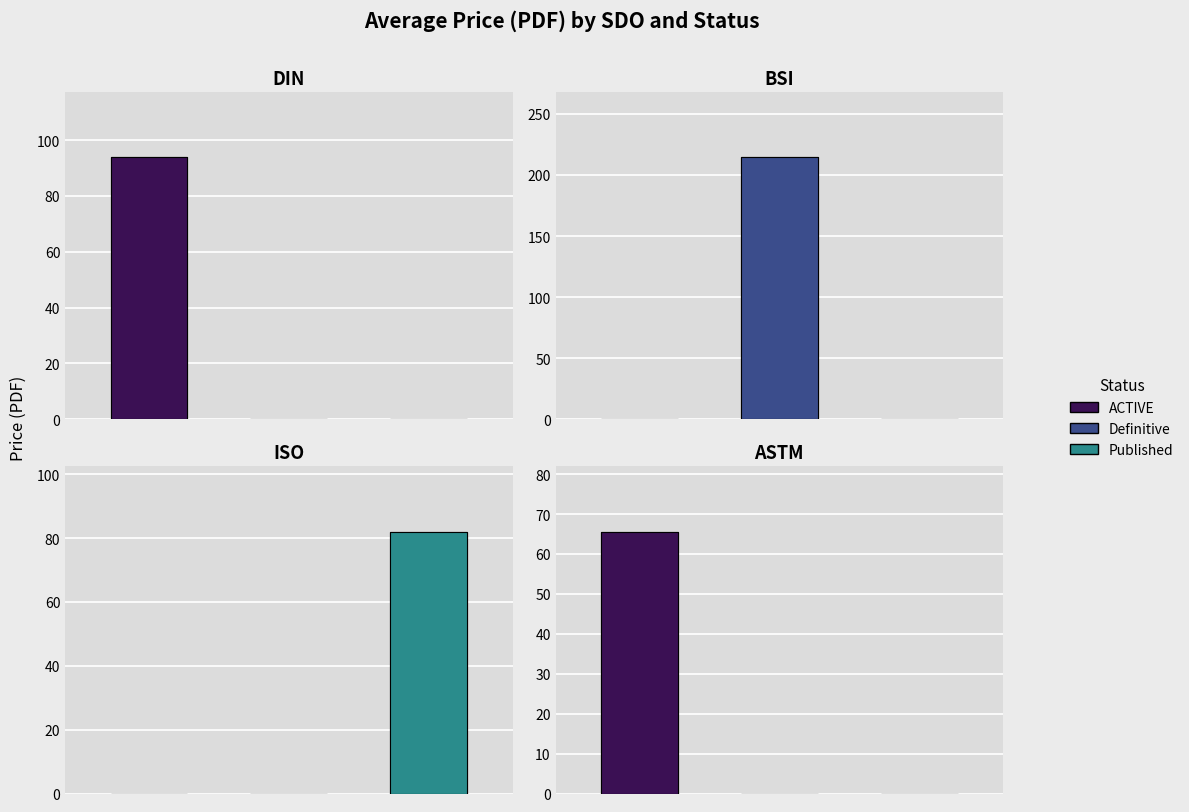

What is the greatest value displayed?

214.3